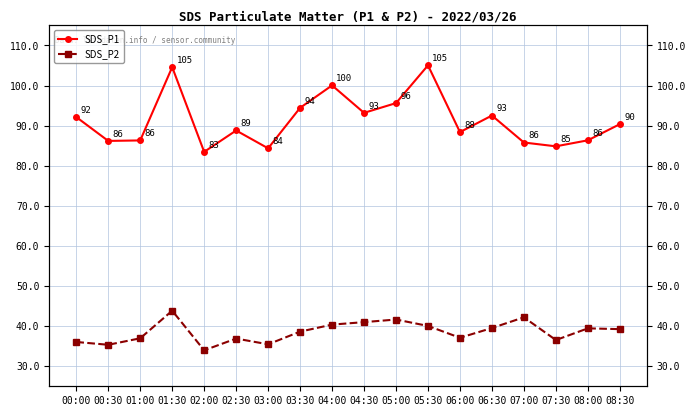

Where is SDS_P1 nearest to the value 94?

03:30